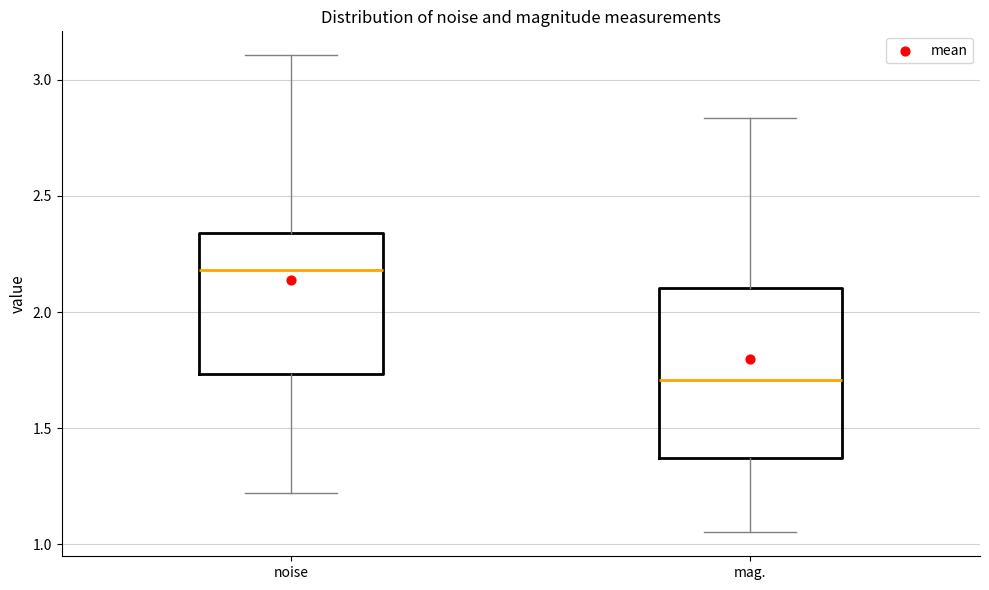

Reading left to right, read every box against the y-axis: the position of its median line, the range the box covers, and the ends of its whiskers. The values are not printed on the chart, so give them approximately, as read against the axis.

noise: median 2.20, box 1.75 to 2.35, whiskers 1.20 to 3.10
mag.: median 1.70, box 1.35 to 2.10, whiskers 1.05 to 2.85